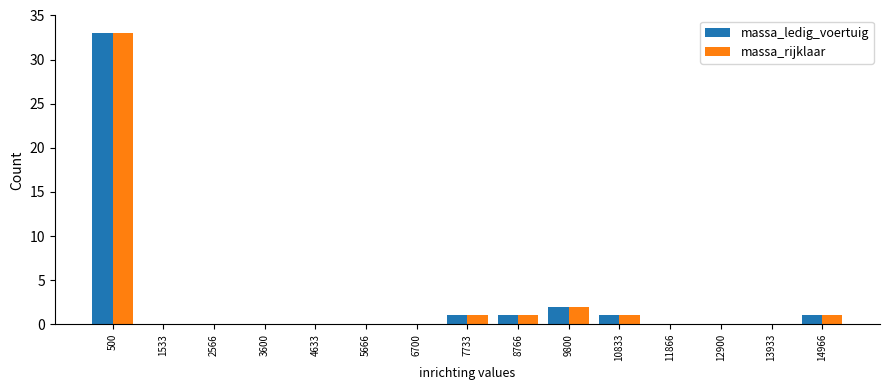

Is the value of massa_rijklaar at 3600 greater than the value of massa_ledig_voertuig at 8766?

No